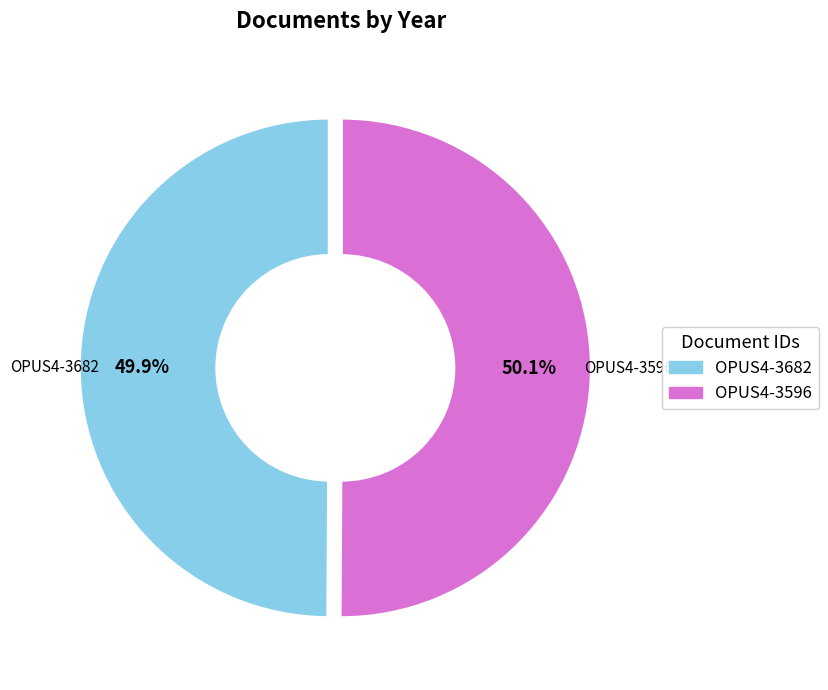

To the nearest percent, what percentage of the pie is OPUS4-3682?

50%